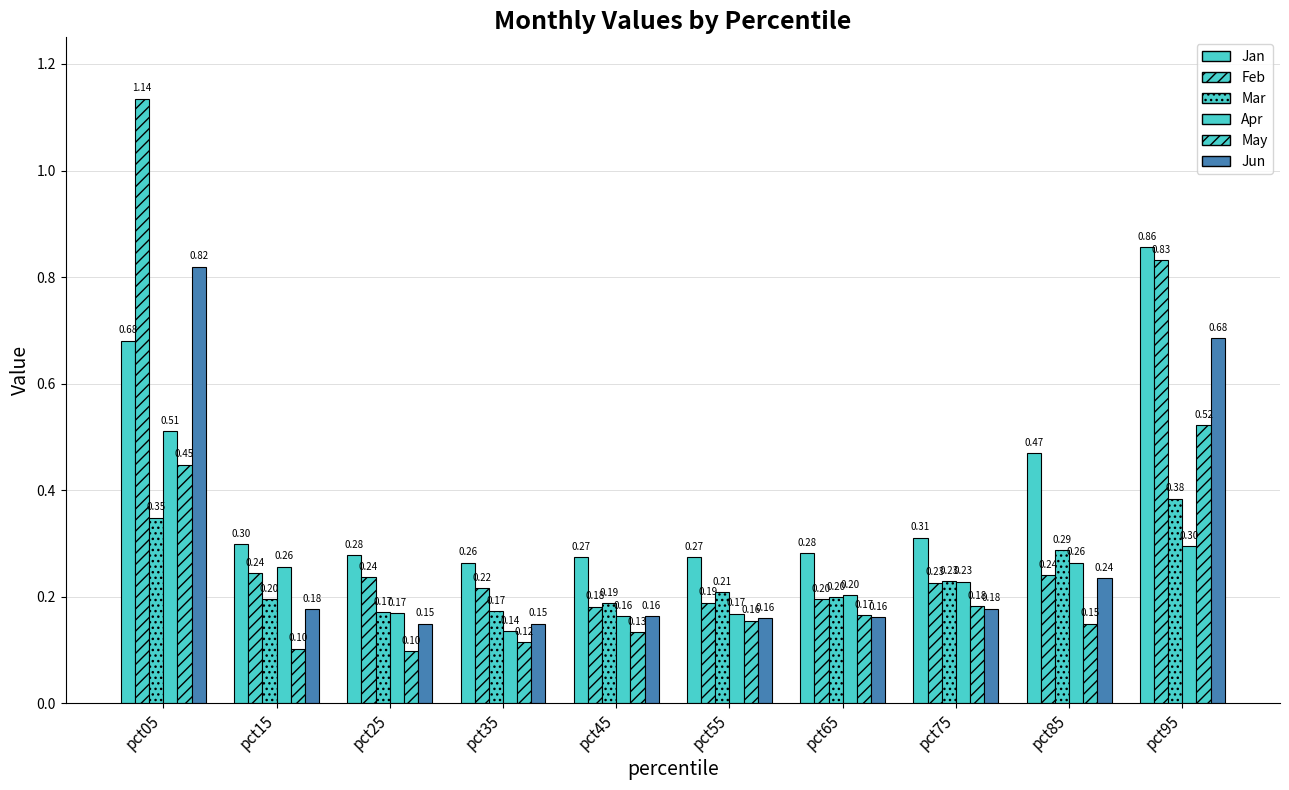

True or false: Apr has a value of 0.3 at pct95.

True